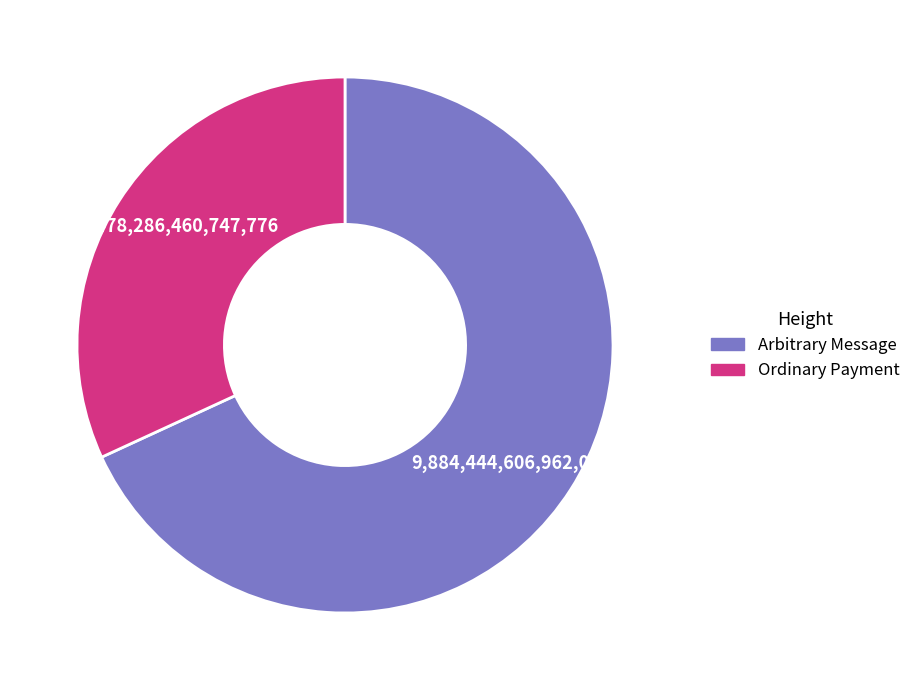

Is there any slice that represents more than half of the pie?

Yes